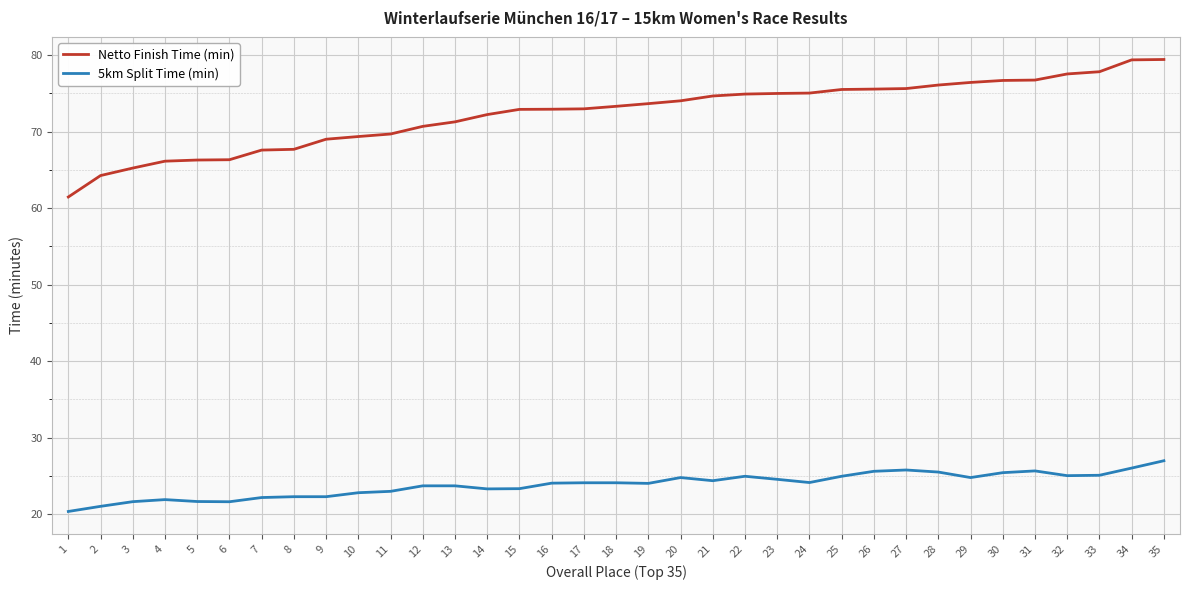

Is it true that 5km Split Time (min) equals 27.0 at 35?

True